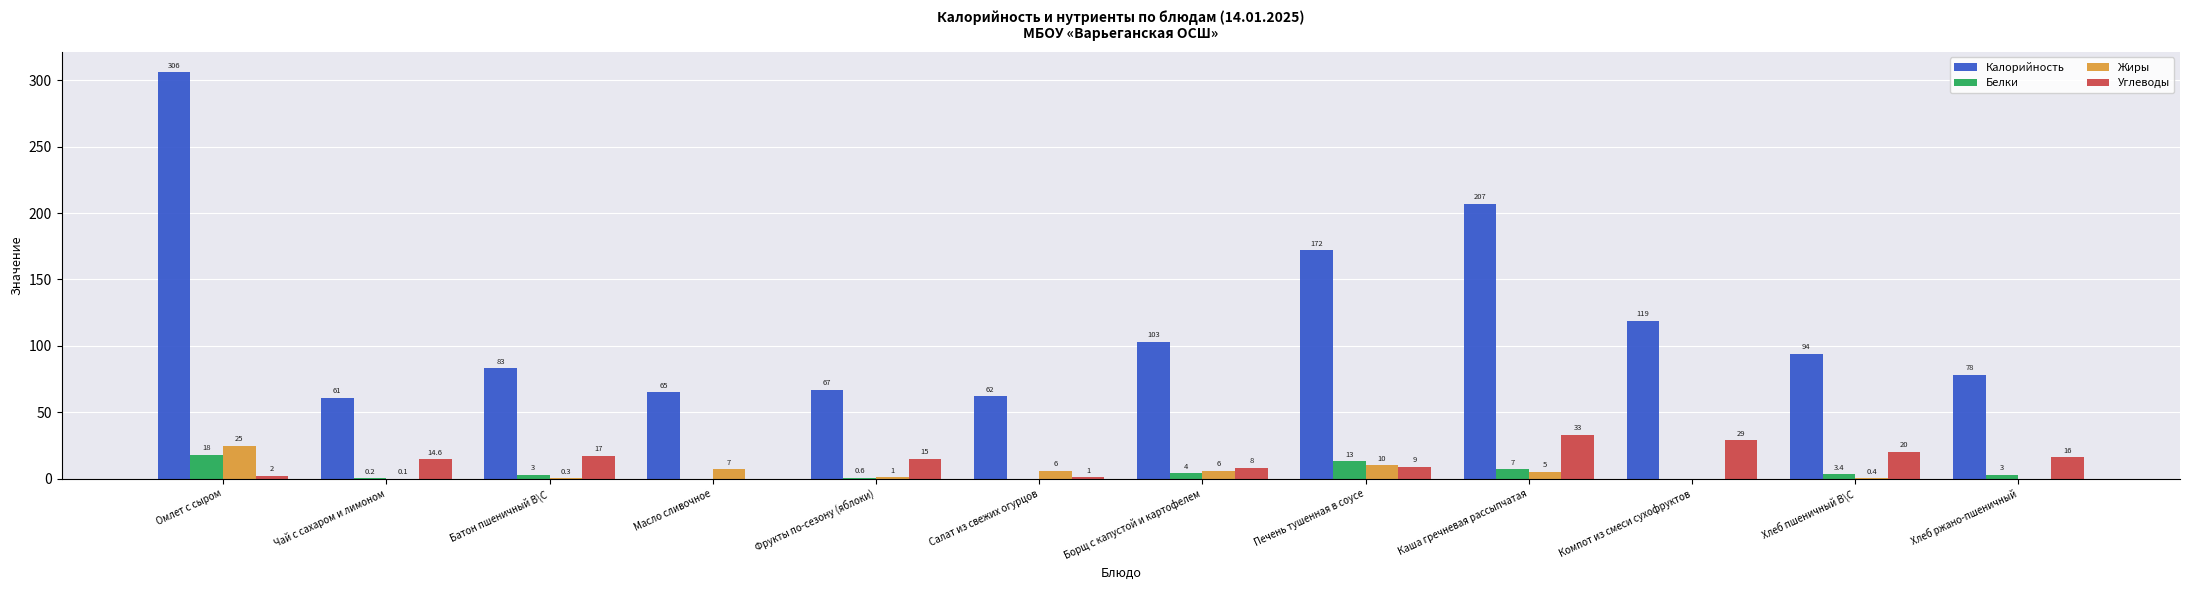

Reading left to right, extract all data points from this chart.

Калорийность: Омлет с сыром=306.0	Чай с сахаром и лимоном=61.0	Батон пшеничный В\С=83.0	Масло сливочное=65.0	Фрукты по-сезону (яблоки)=67.0	Салат из свежих огурцов=62.0	Борщ с капустой и картофелем=103.0	Печень тушенная в соусе=172.0	Каша гречневая рассыпчатая=207.0	Компот из смеси сухофруктов=119.0	Хлеб пшеничный В\С=94.0	Хлеб ржано-пшеничный=78.0
Белки: Омлет с сыром=18.0	Чай с сахаром и лимоном=0.2	Батон пшеничный В\С=3.0	Масло сливочное=0.0	Фрукты по-сезону (яблоки)=0.6	Салат из свежих огурцов=0.0	Борщ с капустой и картофелем=4.0	Печень тушенная в соусе=13.0	Каша гречневая рассыпчатая=7.0	Компот из смеси сухофруктов=0.0	Хлеб пшеничный В\С=3.4	Хлеб ржано-пшеничный=3.0
Жиры: Омлет с сыром=25.0	Чай с сахаром и лимоном=0.1	Батон пшеничный В\С=0.3	Масло сливочное=7.0	Фрукты по-сезону (яблоки)=1.0	Салат из свежих огурцов=6.0	Борщ с капустой и картофелем=6.0	Печень тушенная в соусе=10.0	Каша гречневая рассыпчатая=5.0	Компот из смеси сухофруктов=0.0	Хлеб пшеничный В\С=0.4	Хлеб ржано-пшеничный=0.0
Углеводы: Омлет с сыром=2.0	Чай с сахаром и лимоном=14.6	Батон пшеничный В\С=17.0	Масло сливочное=0.0	Фрукты по-сезону (яблоки)=15.0	Салат из свежих огурцов=1.0	Борщ с капустой и картофелем=8.0	Печень тушенная в соусе=9.0	Каша гречневая рассыпчатая=33.0	Компот из смеси сухофруктов=29.0	Хлеб пшеничный В\С=20.0	Хлеб ржано-пшеничный=16.0